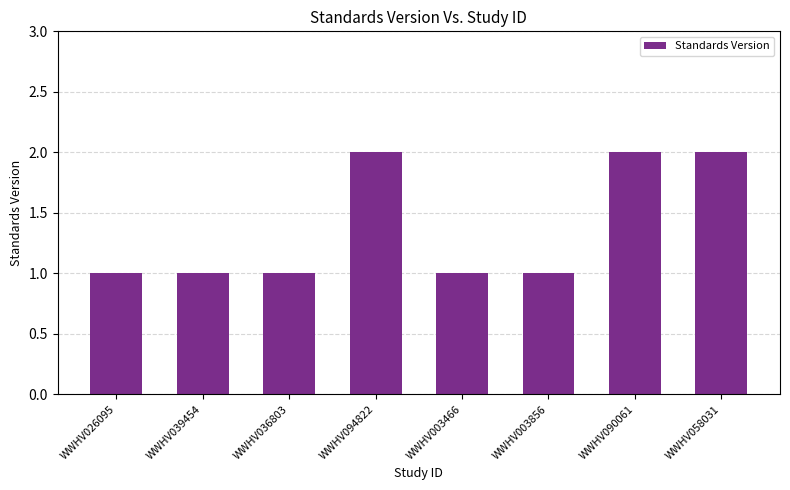

What value does the data have at WWHV026095?

1